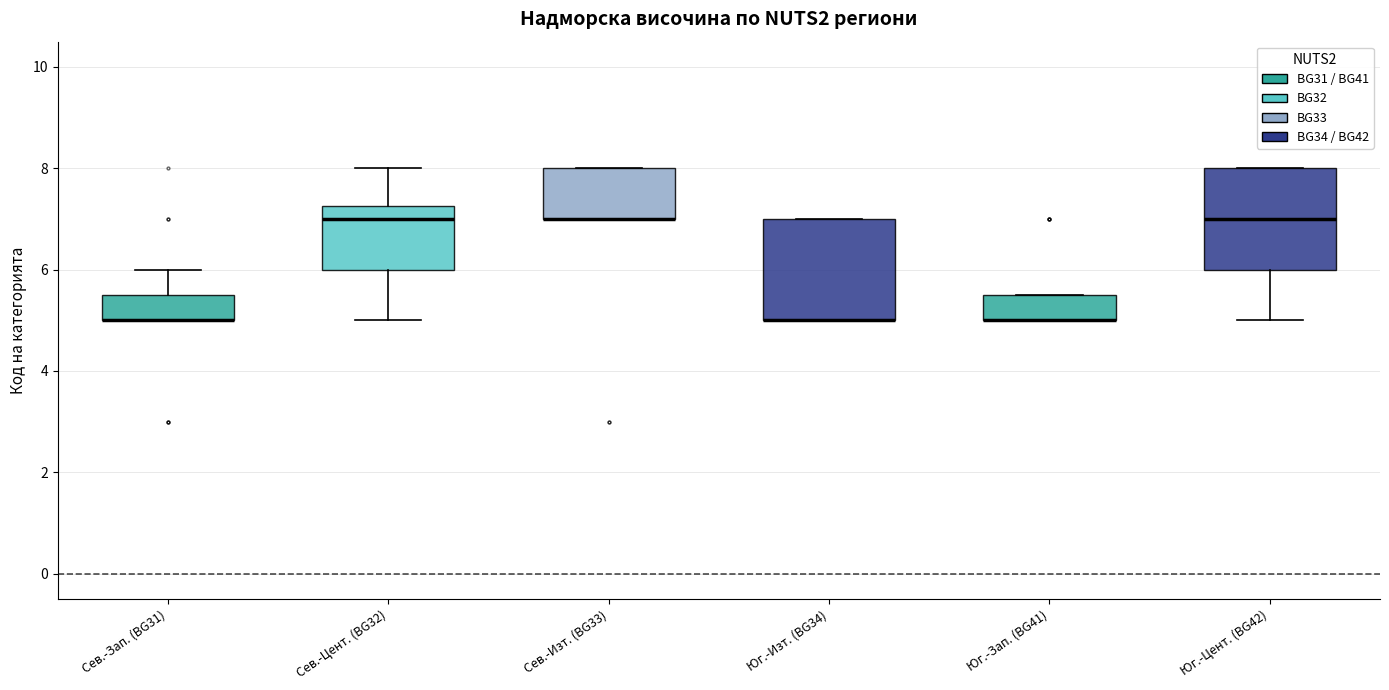

Reading left to right, read every box against the y-axis: the position of its median line, the range the box covers, and the ends of its whiskers. The values are not printed on the chart, so give them approximately, as read against the axis.

Сев.-Зап. (BG31): median 5.0 (drawn on the box's lower edge), box 5.0 to 5.6, whiskers 5.0 to 6.0
Сев.-Цент. (BG32): median 7.0, box 6.0 to 7.2, whiskers 5.0 to 8.0
Сев.-Изт. (BG33): median 7.0 (drawn on the box's lower edge), box 7.0 to 8.0, whiskers 7.0 to 8.0
Юг.-Изт. (BG34): median 5.0 (drawn on the box's lower edge), box 5.0 to 7.0, whiskers 5.0 to 7.0
Юг.-Зап. (BG41): median 5.0 (drawn on the box's lower edge), box 5.0 to 5.6, whiskers 5.0 to 5.6
Юг.-Цент. (BG42): median 7.0, box 6.0 to 8.0, whiskers 5.0 to 8.0